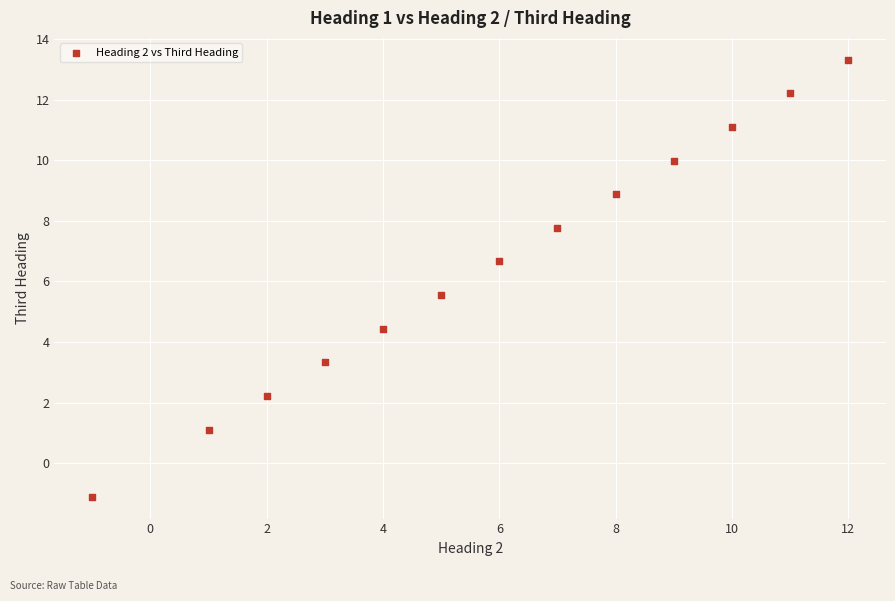

What is the range of Y values (max minus min)?

14.4